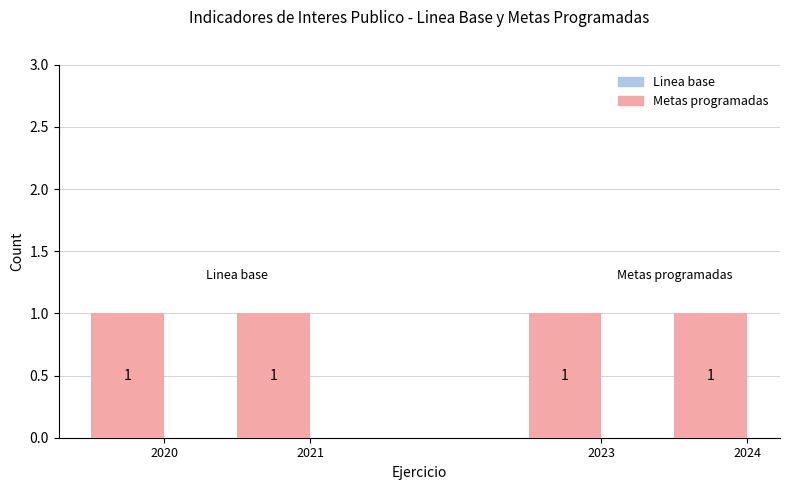

Rank the series at 2021 from highest to lowest value.

Metas programadas, Linea base